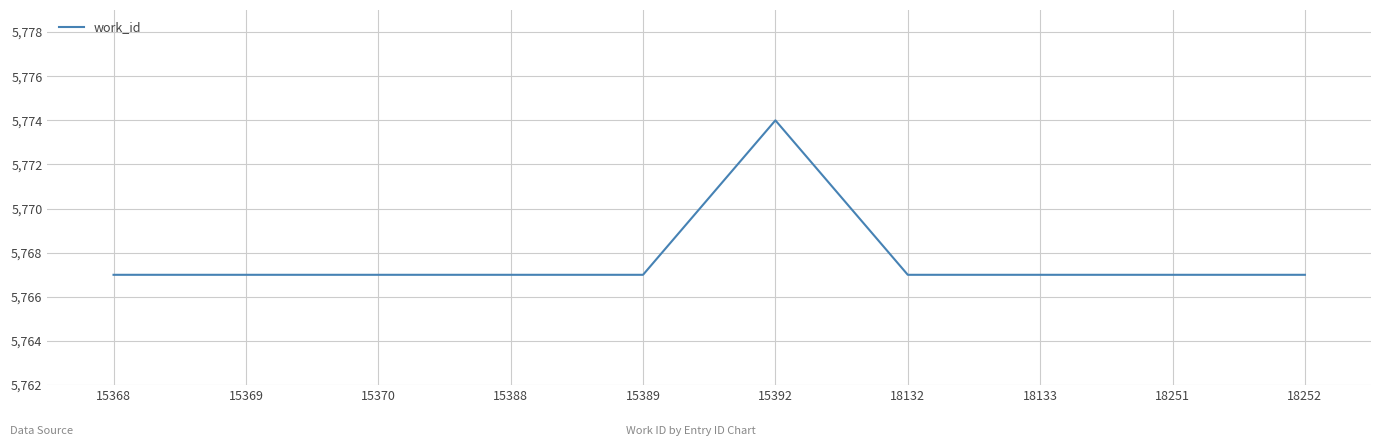

What is the difference between the maximum and minimum values?

7